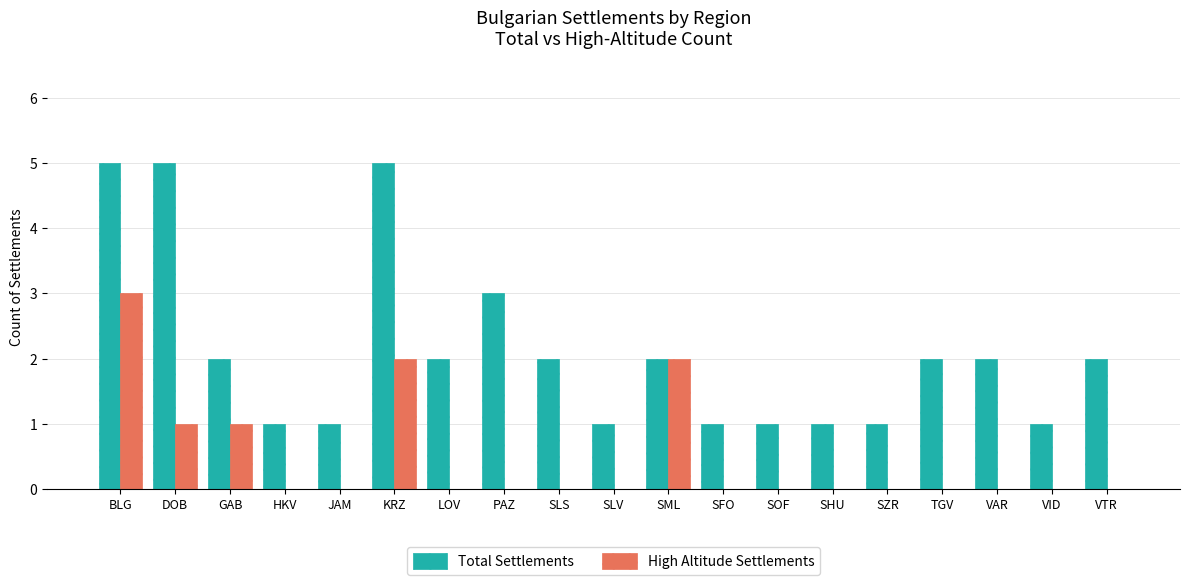

Which series has the largest total across all categories?

Total Settlements